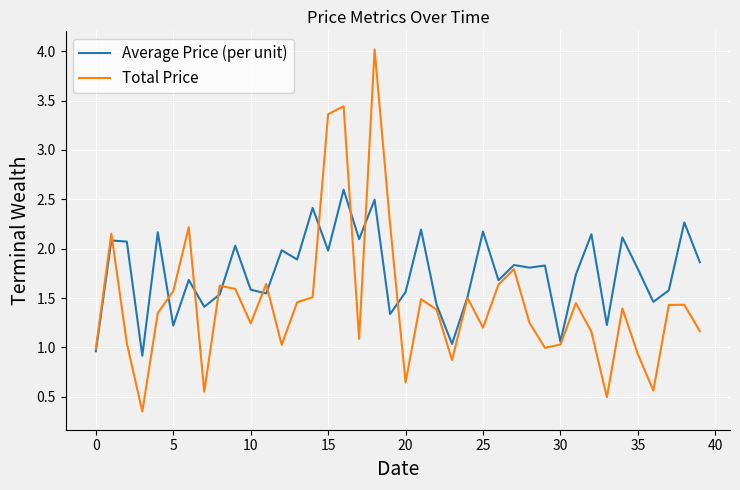

True or false: Total Price has more than 0 interior local peaks.

True